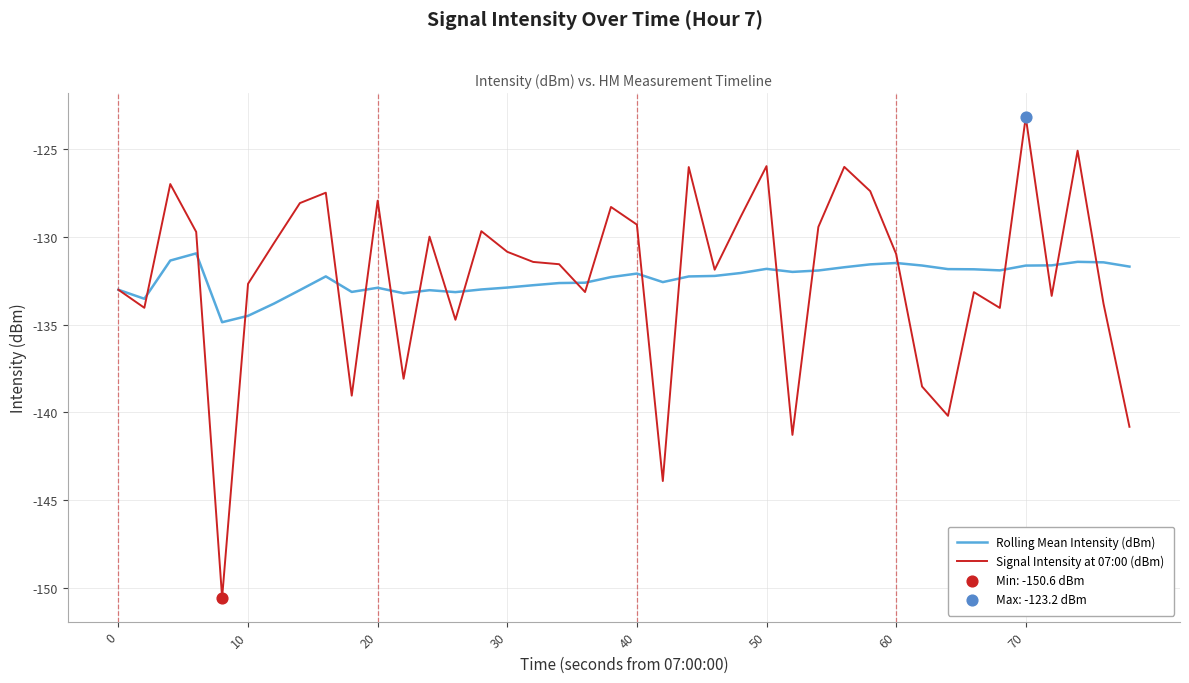

Rank the series by their maximum value, from highest to lowest.

Signal Intensity at 07:00 (dBm), Rolling Mean Intensity (dBm)